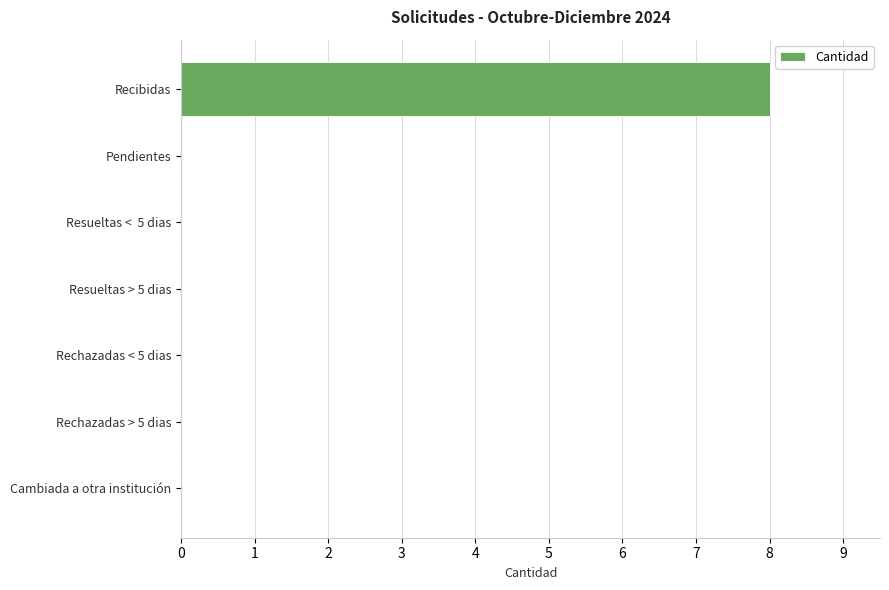

The chart shows a value of 2 at Recibidas. True or false?

False